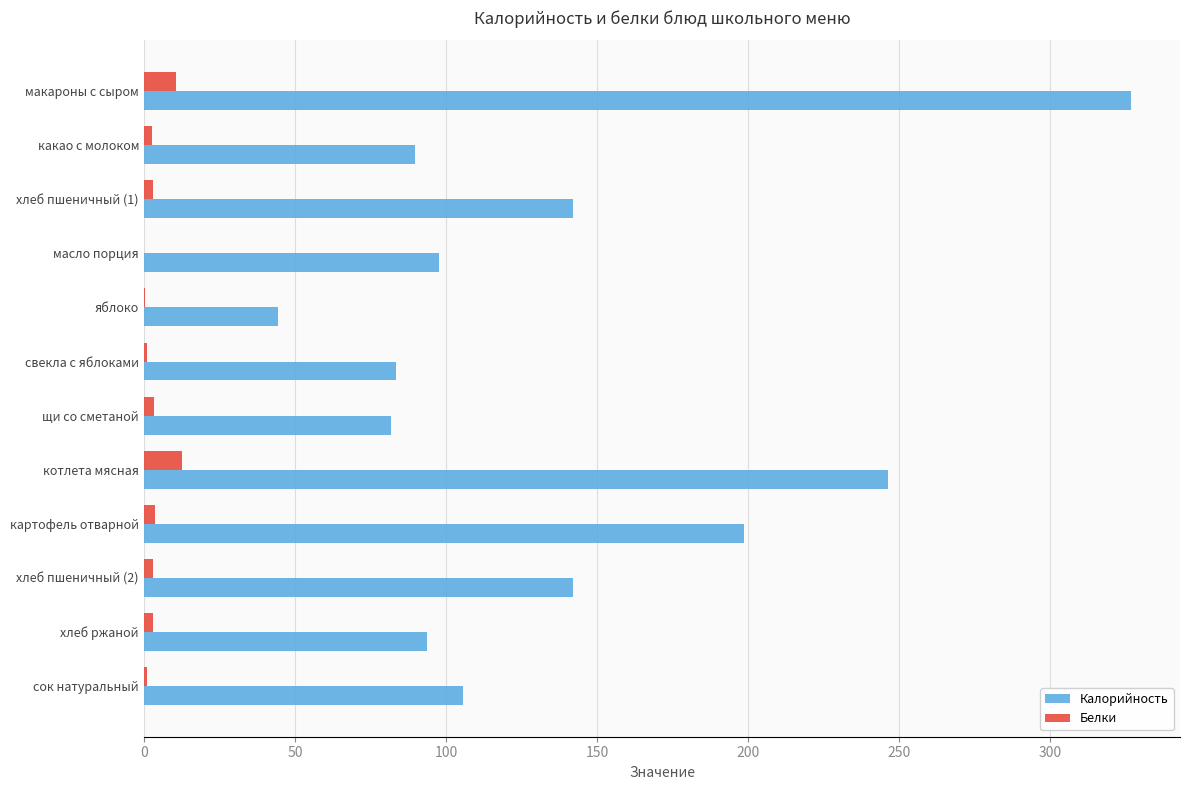

What is the sum of all Калорийность values?

1652.6